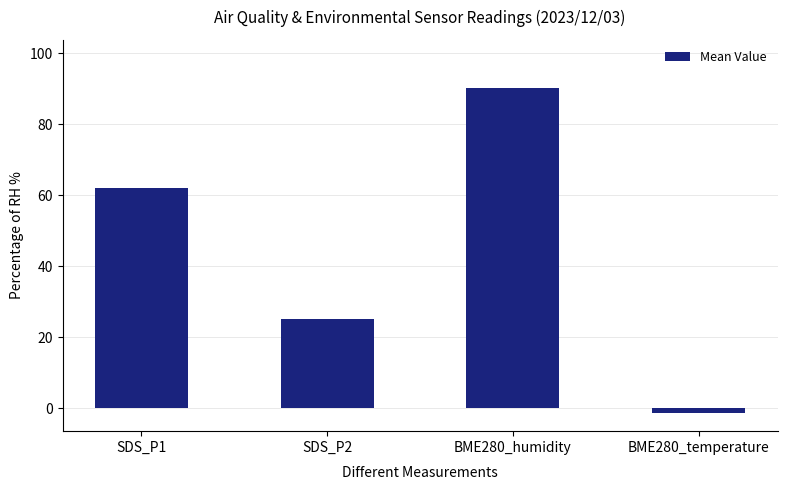

What is the average value?

44.0